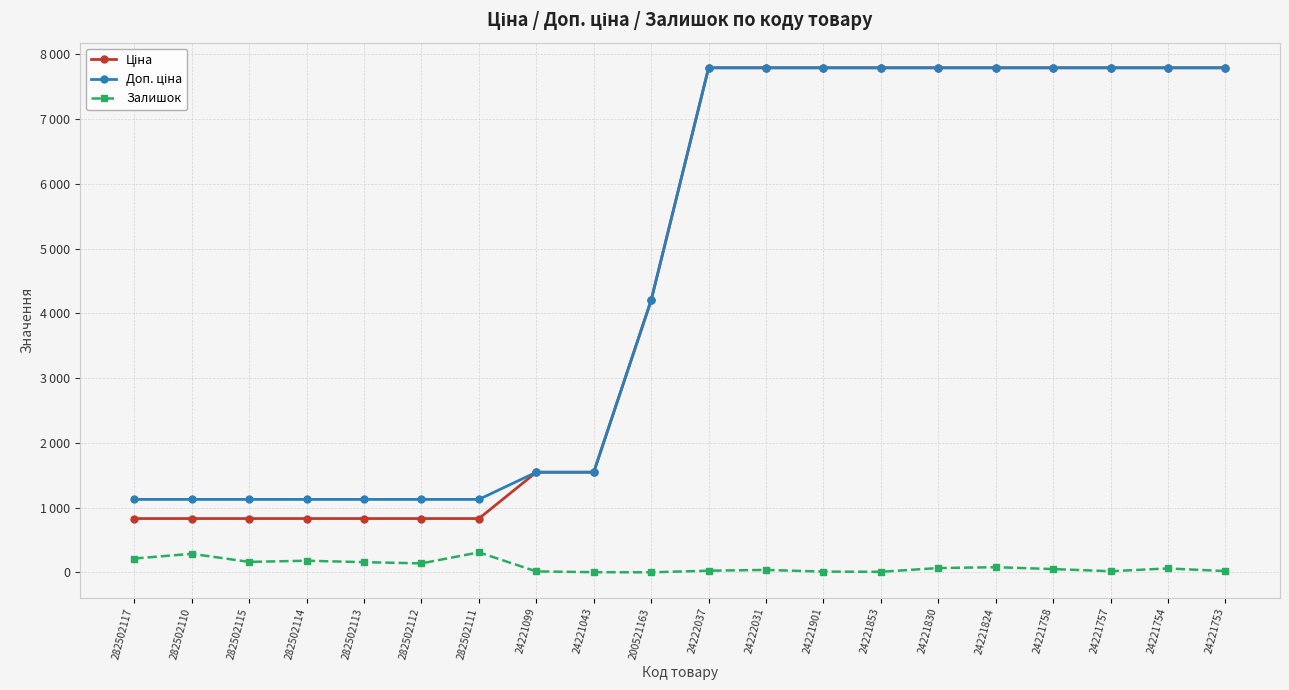

Rank the series by their maximum value, from lowest to highest.

Залишок, Ціна, Доп. ціна